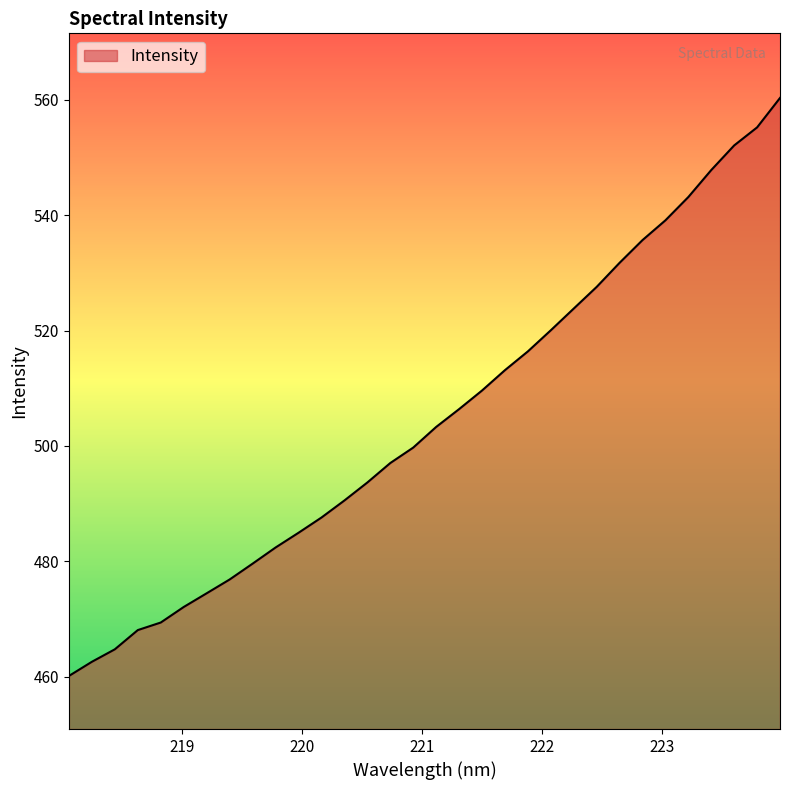

What is the maximum value shown in the chart?

560.3